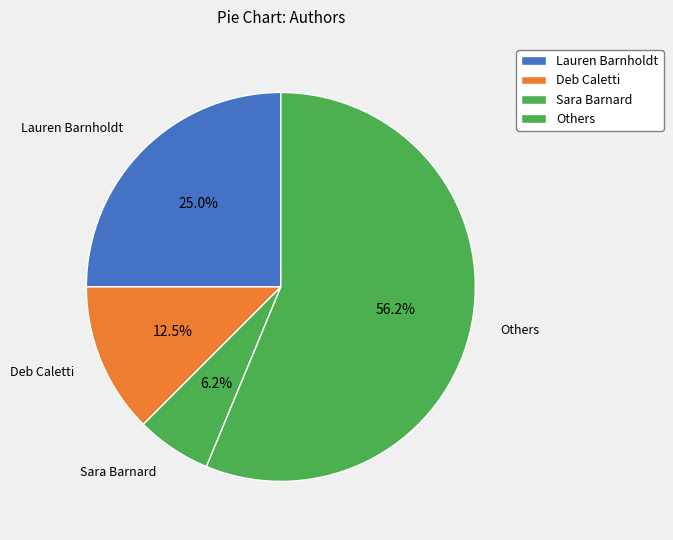

What is the smallest slice in the pie chart?

Sara Barnard